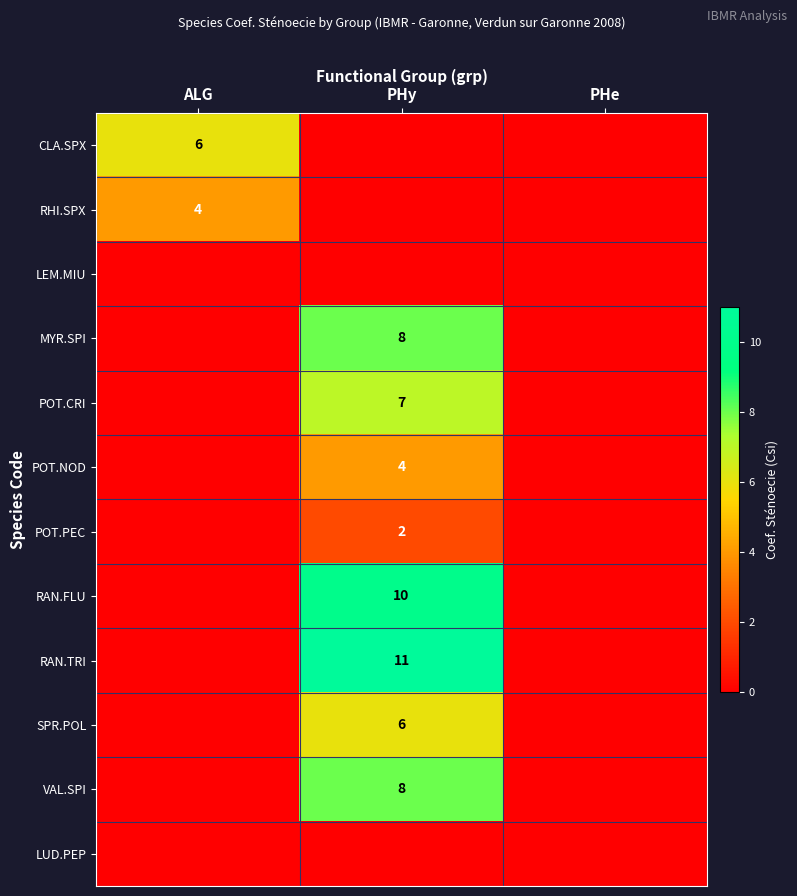

True or false: MYR.SPI has a value of 3 at PHy.

False